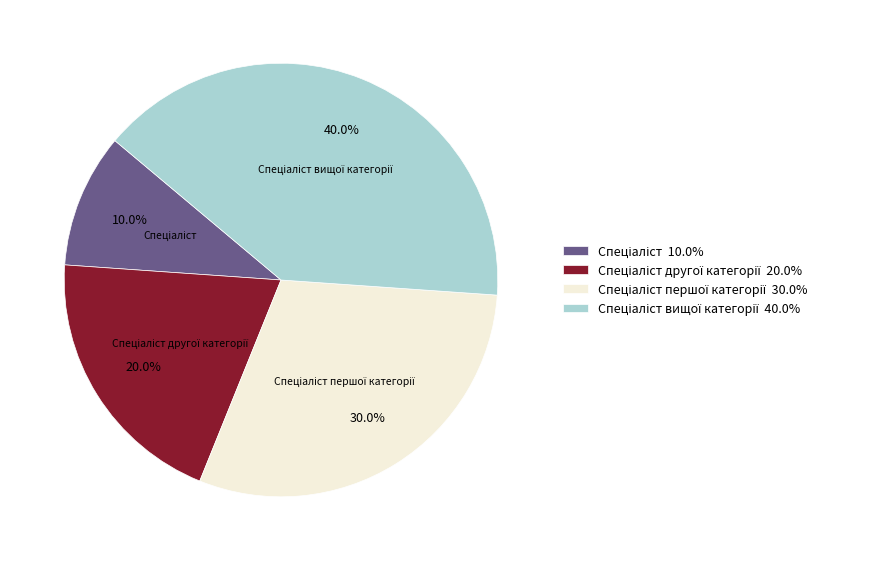

Is there any slice that represents more than half of the pie?

No